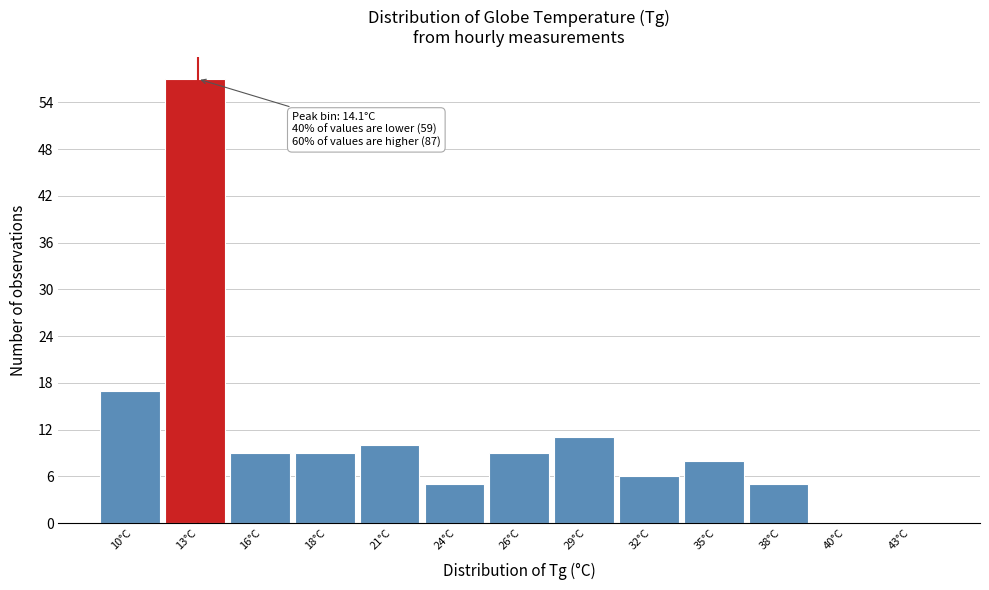

Reading left to right, list all the values displayed in this chart.

10°C=17	13°C=57	16°C=9	18°C=9	21°C=10	24°C=5	26°C=9	29°C=11	32°C=6	35°C=8	38°C=5	40°C=0	43°C=0